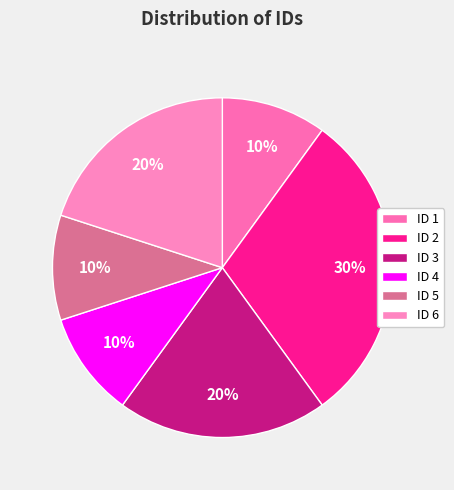

What percentage is the ID 2 slice, to the nearest percent?

30%